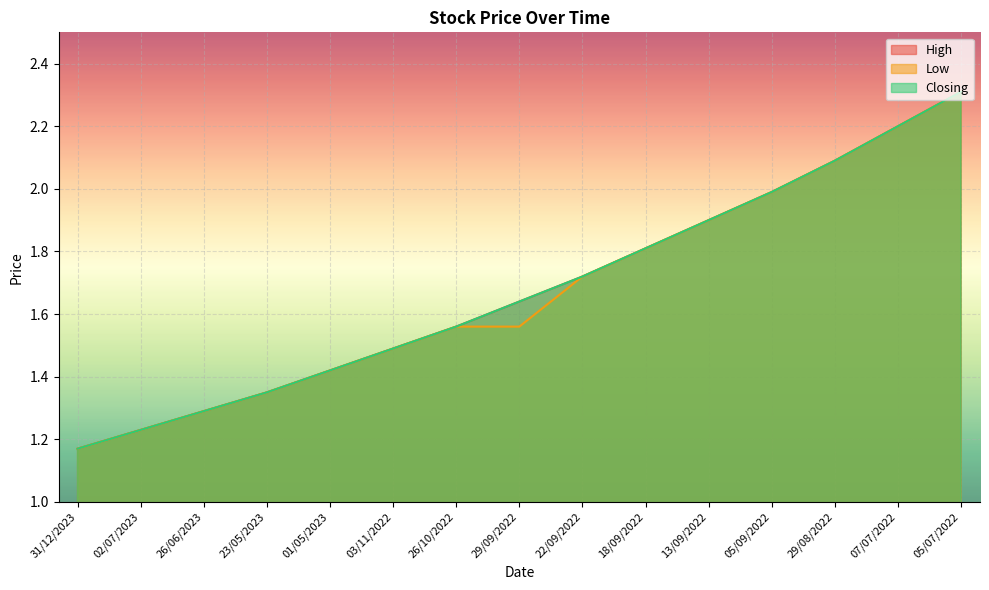

True or false: Closing and High cross at least once.

False